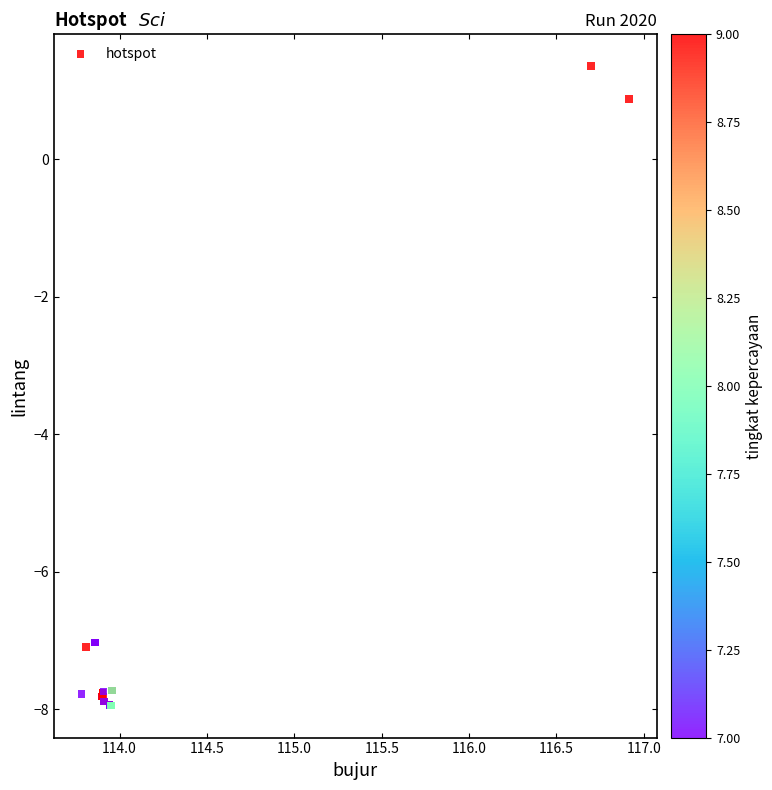

What Y value in the scatter plot is closest to -3?

0.9